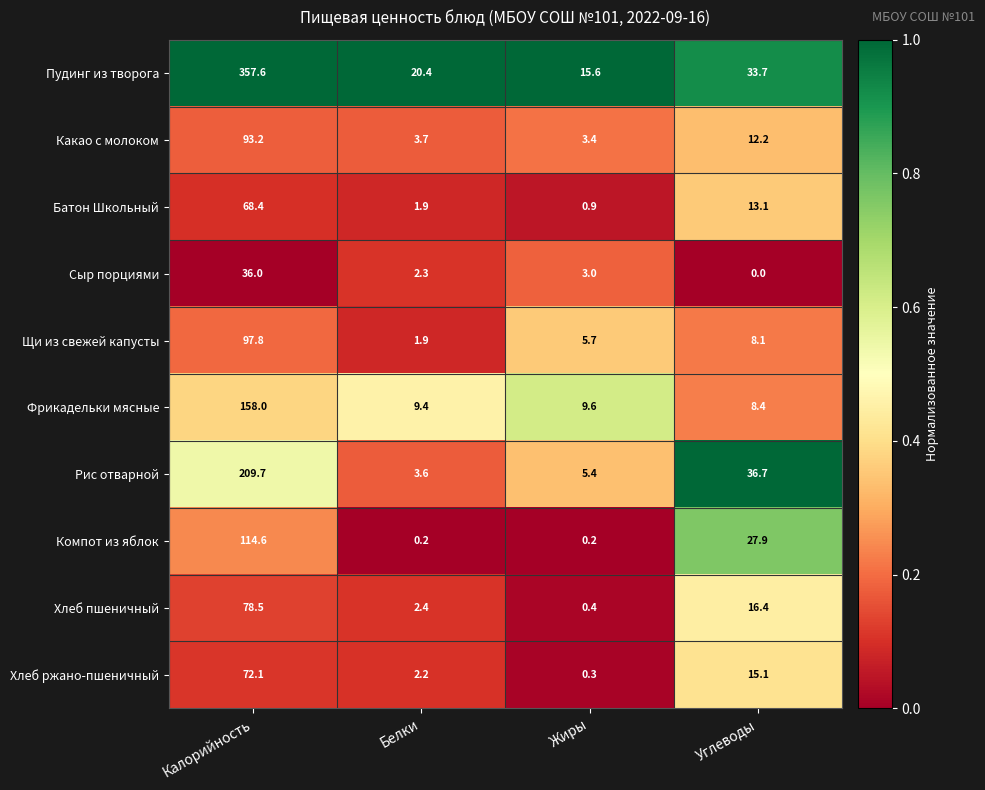

What is the difference between the Хлеб пшеничный values at Углеводы and Белки?

14.0